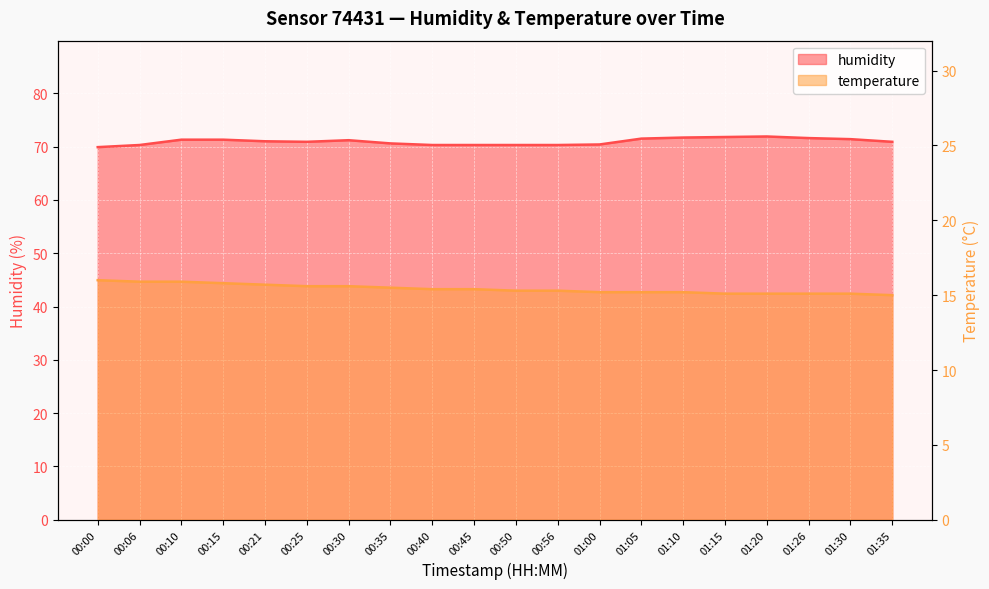

Between 00:25 and 01:05, which series saw the biggest shift?

humidity